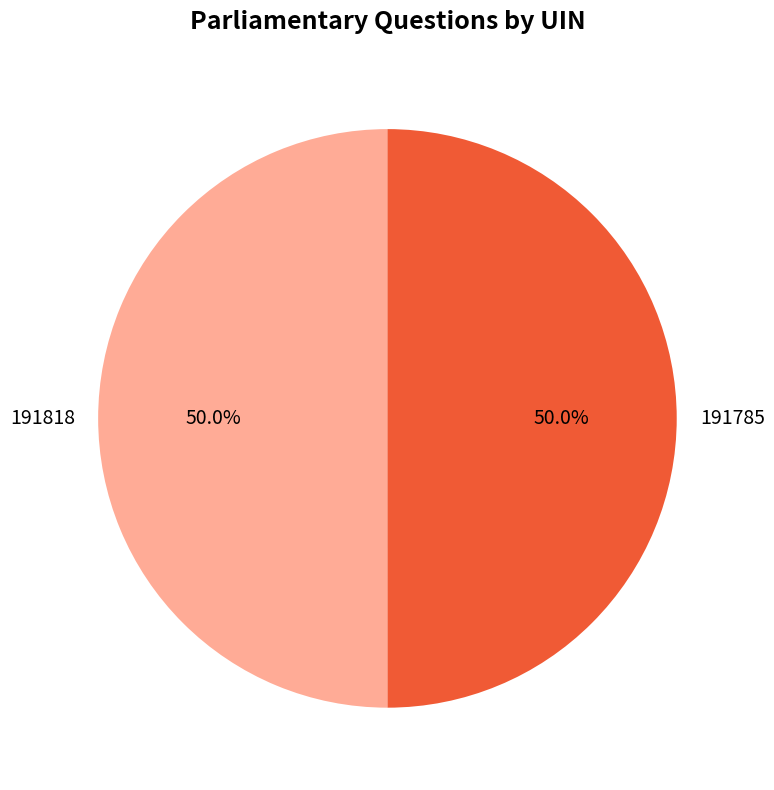

The 191818 slice represents 56% of the pie. True or false?

False